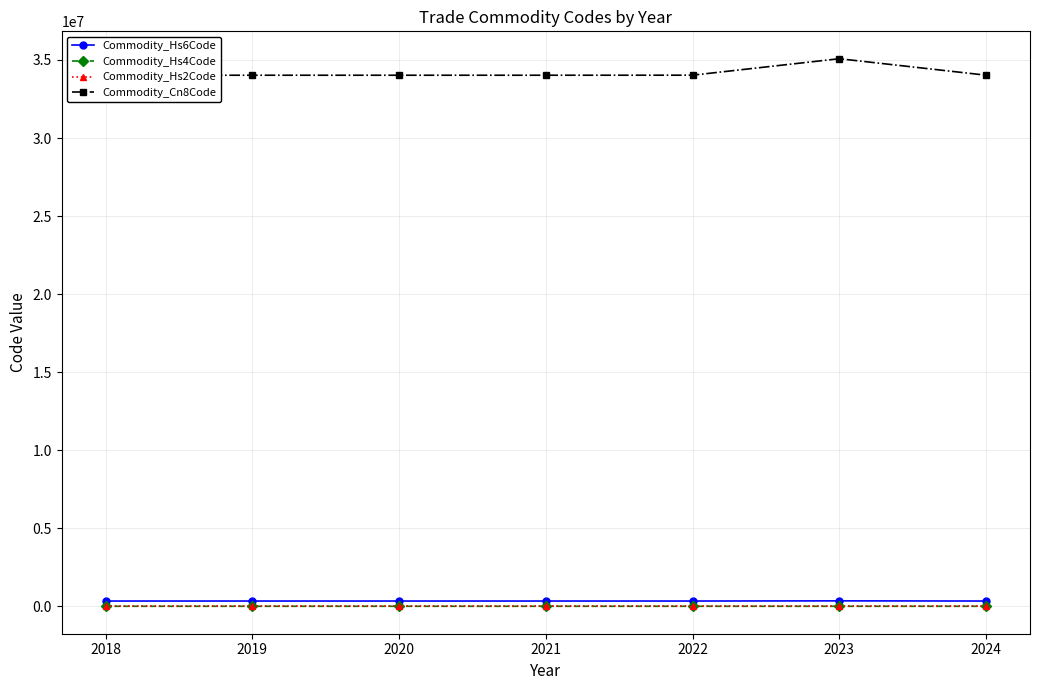

What is the value of the Commodity_Hs6Code point at the 2nd from the left?

340213